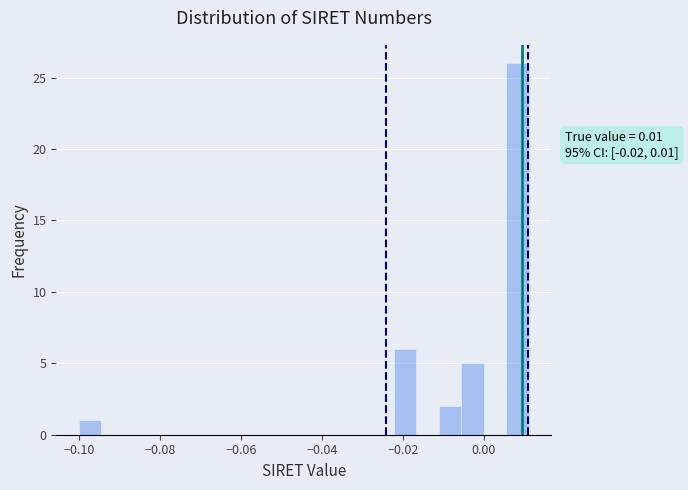

Read against the x-axis, roughly where is the centre of the tallest bar?

0.008